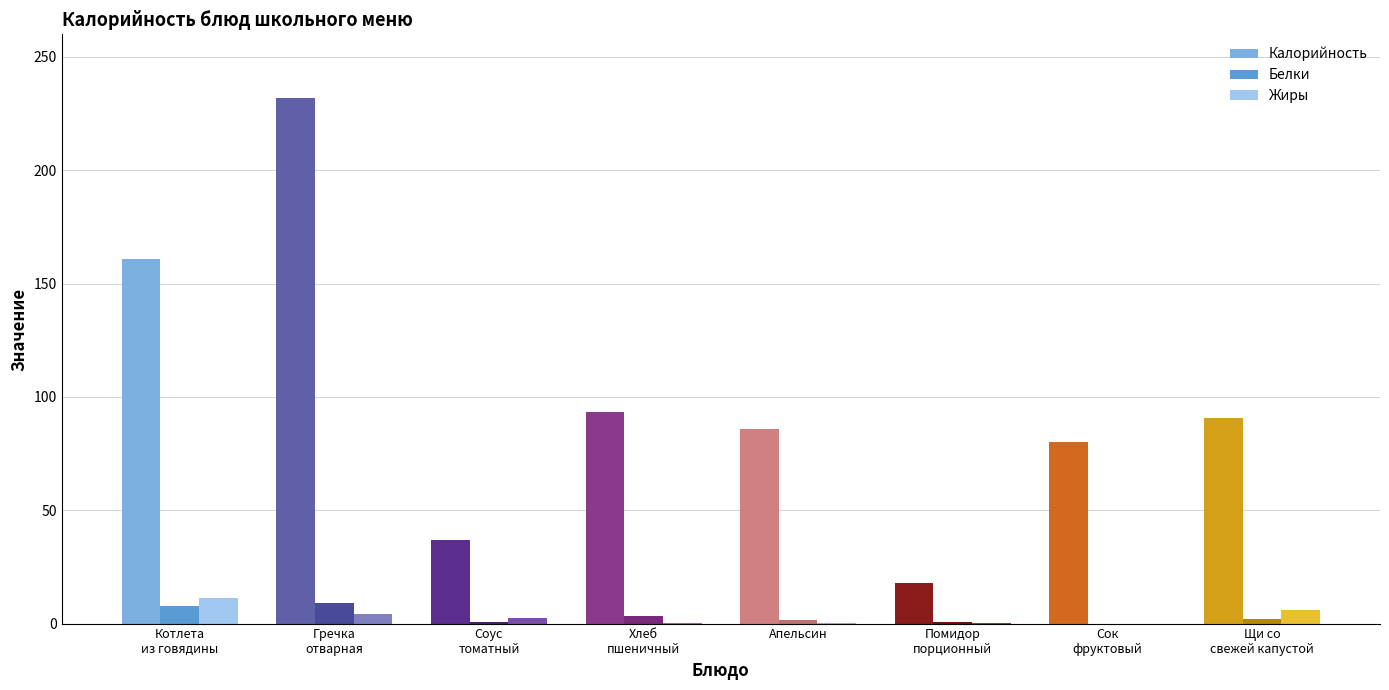

What is the total value across all series at Сок фруктовый?

80.0